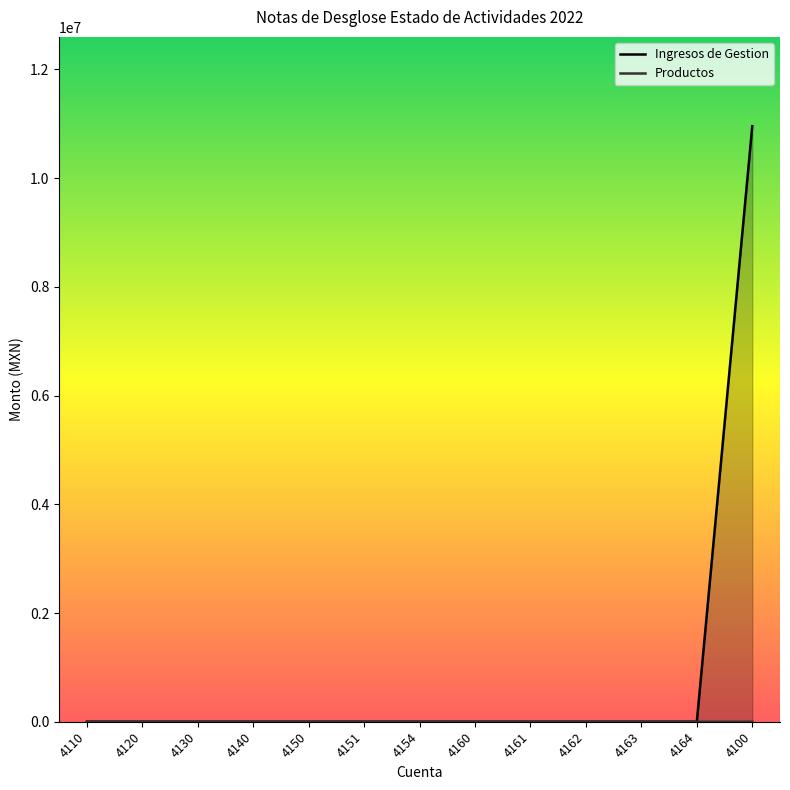

True or false: Productos has a value of 0.0 at 4110.

True